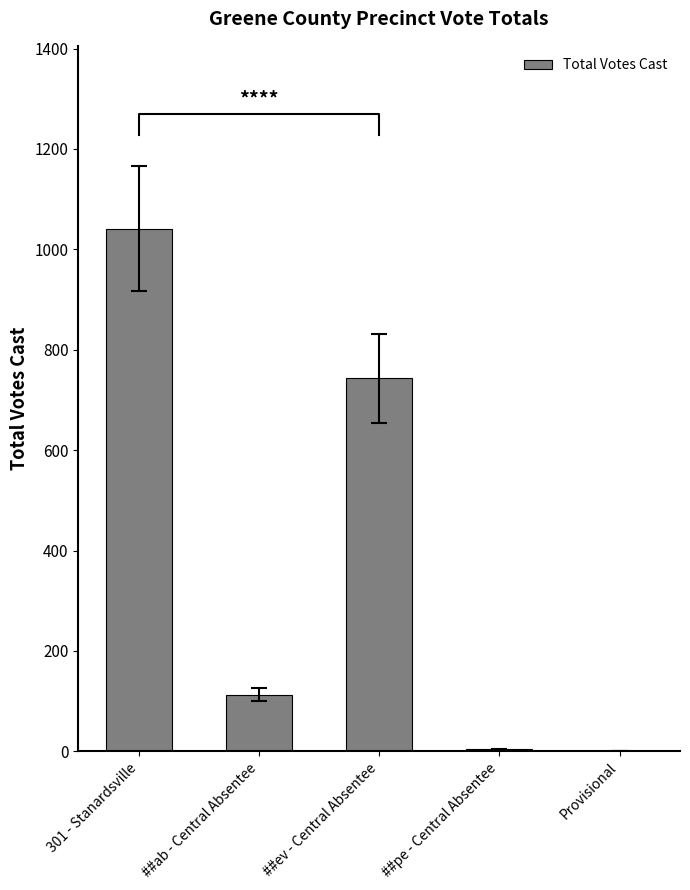

What is the label of the 2nd bar from the left?

##ab - Central Absentee